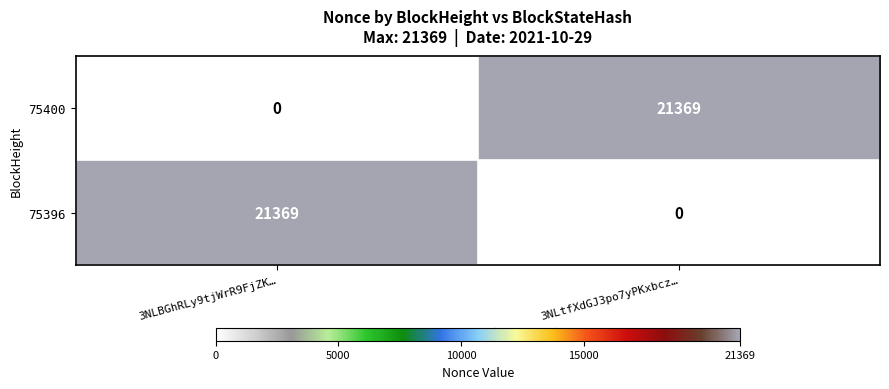

Is the value of 75396 at 3NLtfXdGJ3po7yPKxbcz… greater than the value of 75400 at 3NLtfXdGJ3po7yPKxbcz…?

No